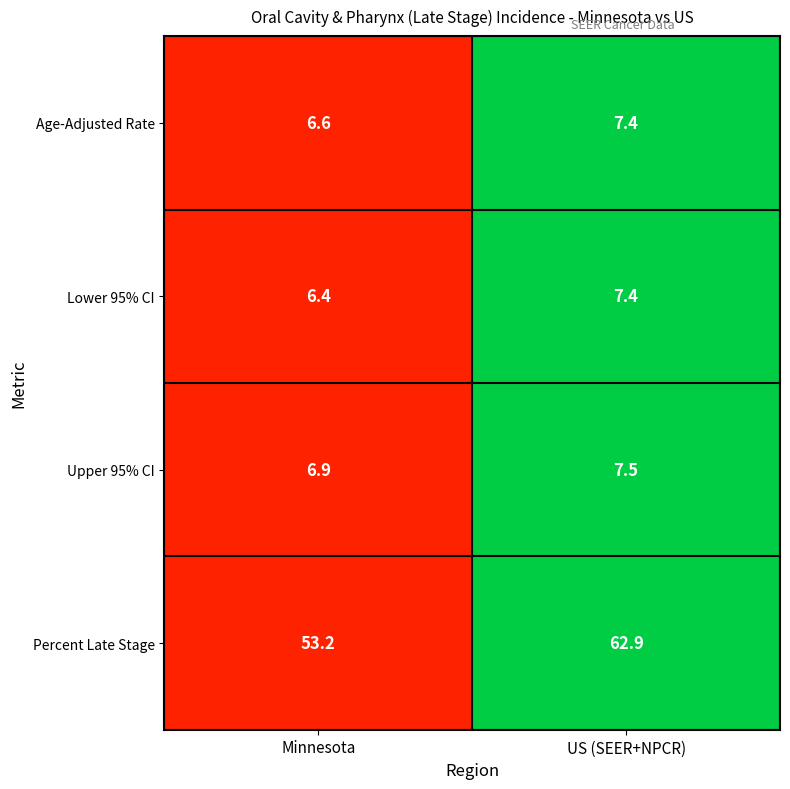

How many data points does each series have?

2